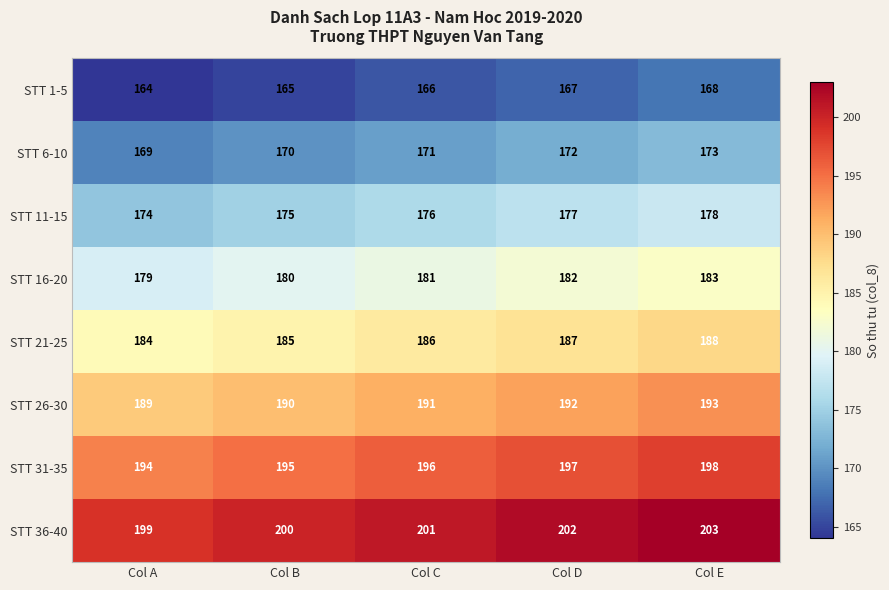

Rank the series by their maximum value, from lowest to highest.

STT 1-5, STT 6-10, STT 11-15, STT 16-20, STT 21-25, STT 26-30, STT 31-35, STT 36-40